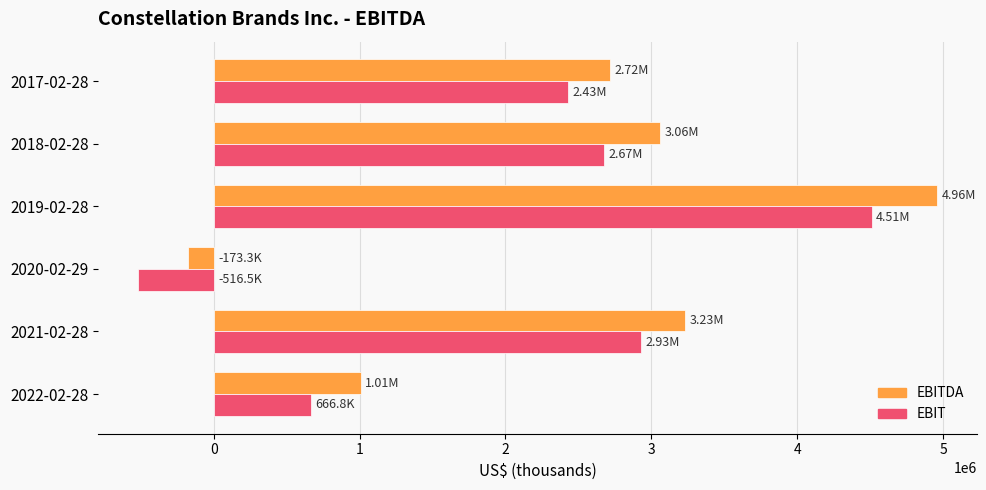

What is the difference between the maximum and minimum values in the EBITDA series?

5132500